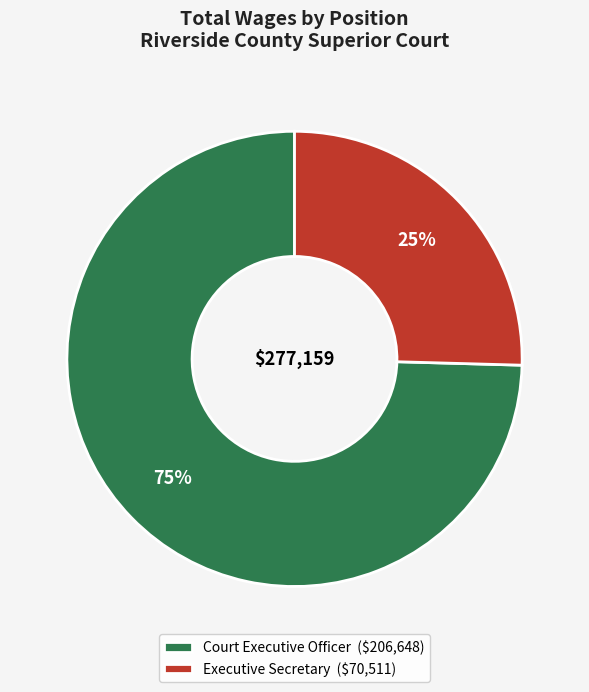

To the nearest percent, what is the combined percentage of Executive Secretary and Court Executive Officer?

100%